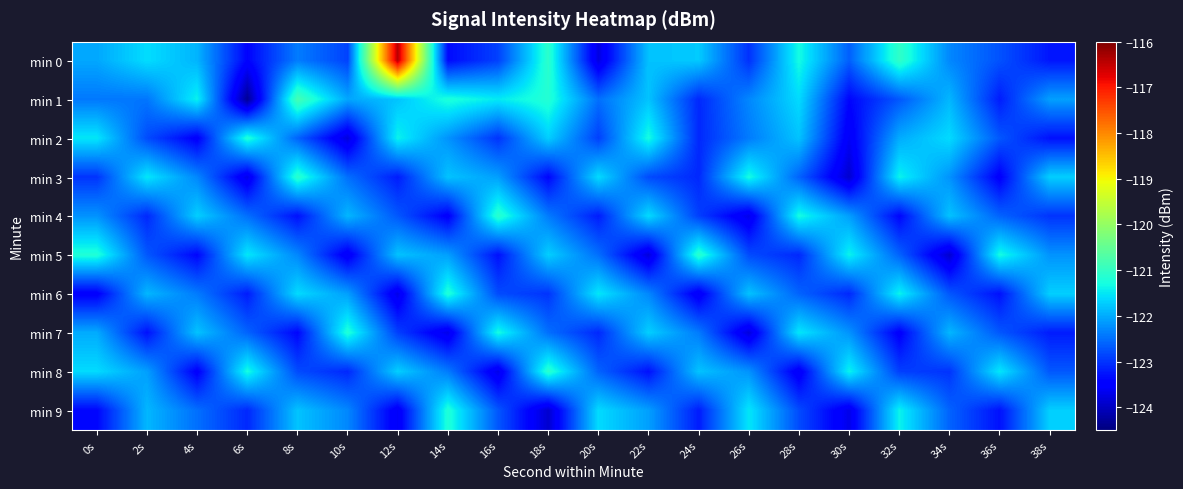

At which category is the sum across all series the highest?

12s